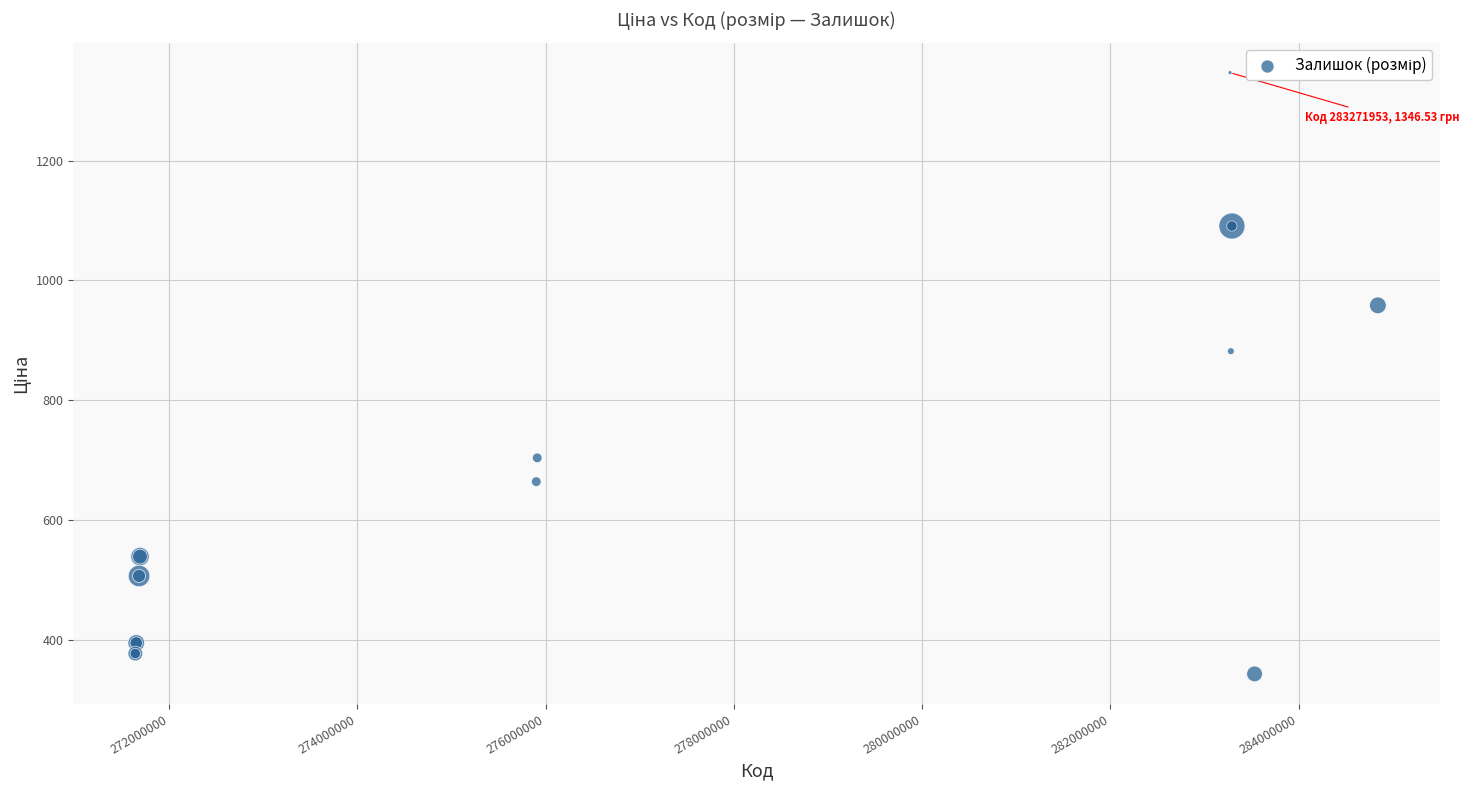

What Y value in the scatter plot is closest to 845?

882.0